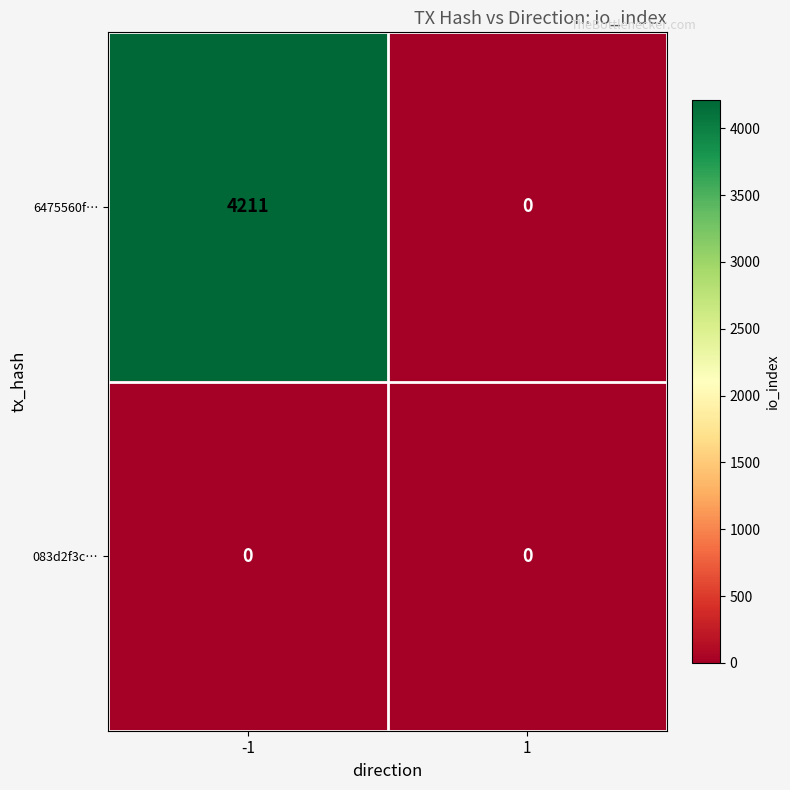

Which series has the largest range (max minus min)?

6475560f…